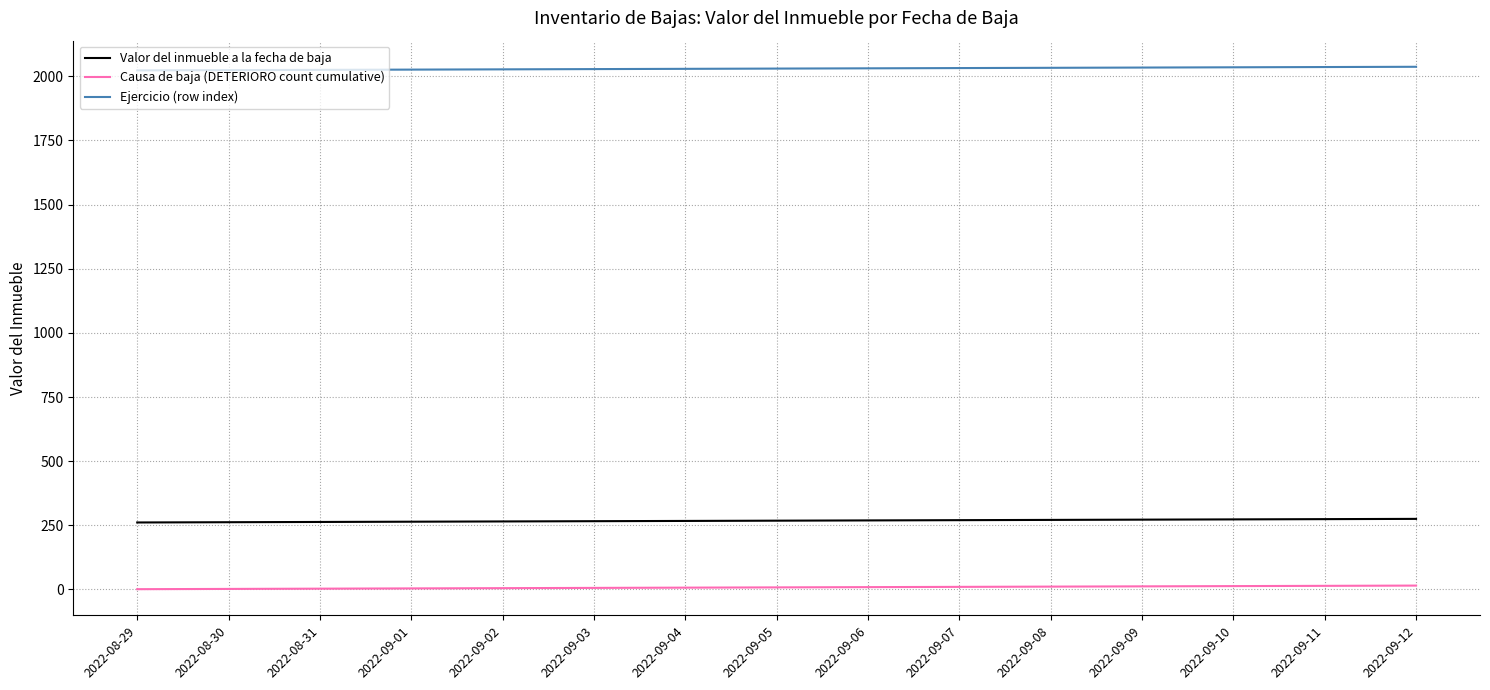

What are all the series names shown in the legend?

Valor del inmueble a la fecha de baja, Causa de baja (DETERIORO count cumulative), Ejercicio (row index)